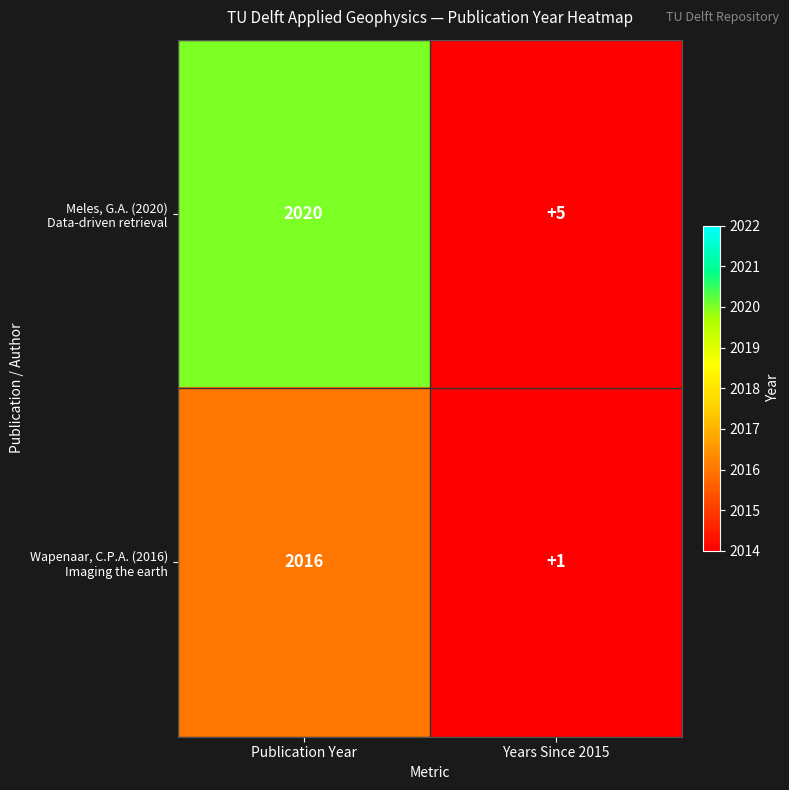

Which label corresponds to the smallest value in the chart?

Years Since 2015